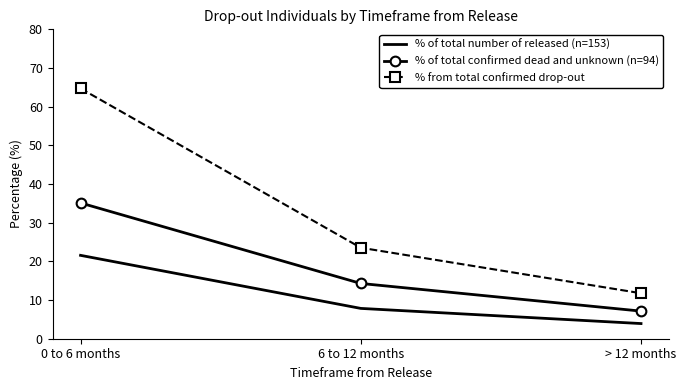

The % from total confirmed drop-out series shows 115.7 at 0 to 6 months. True or false?

False